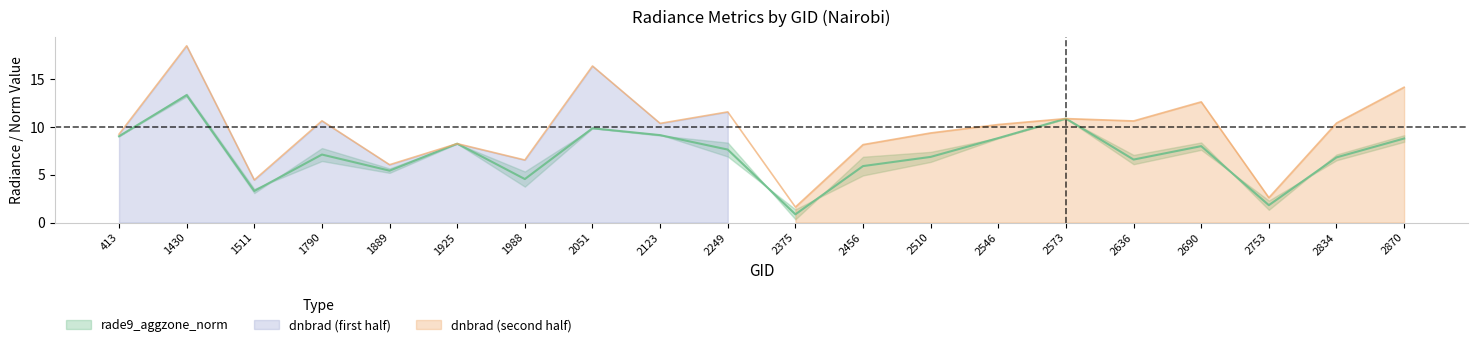

Which series has the widest spread of values?

dnbrad